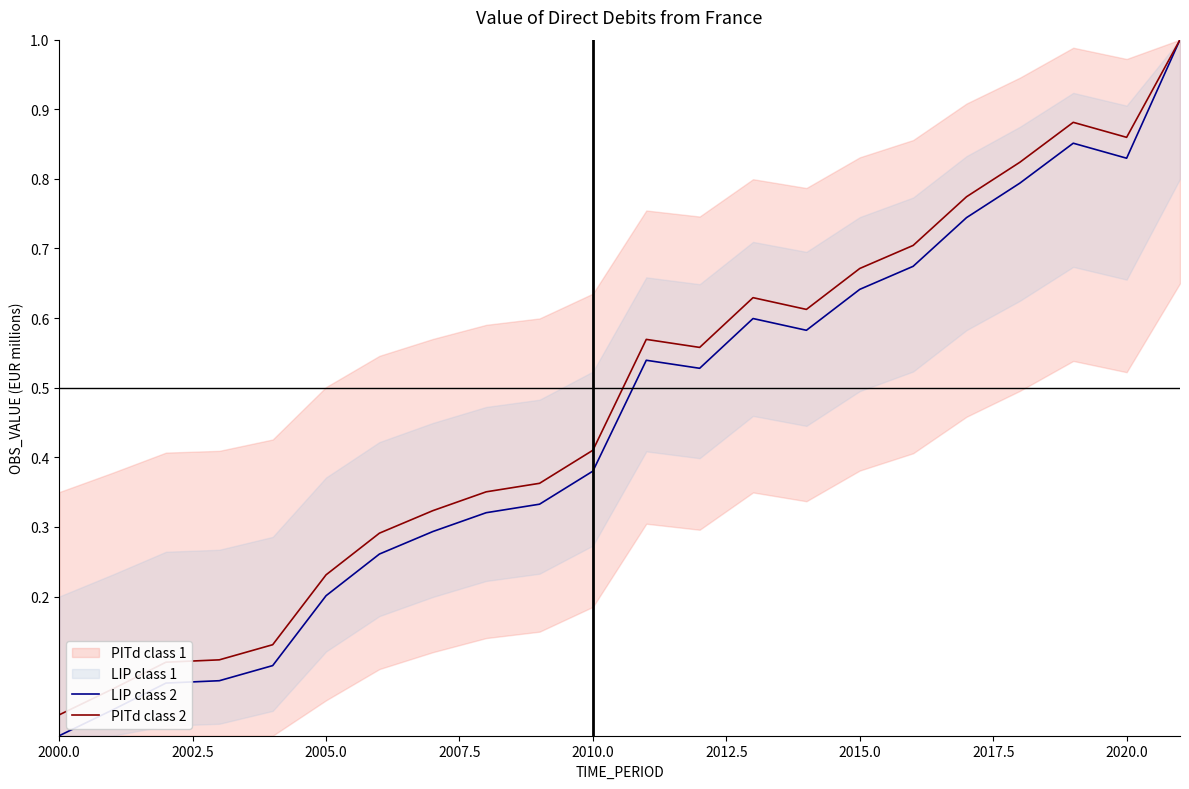

At which label is LIP class 2 closest to 0?

2000.0